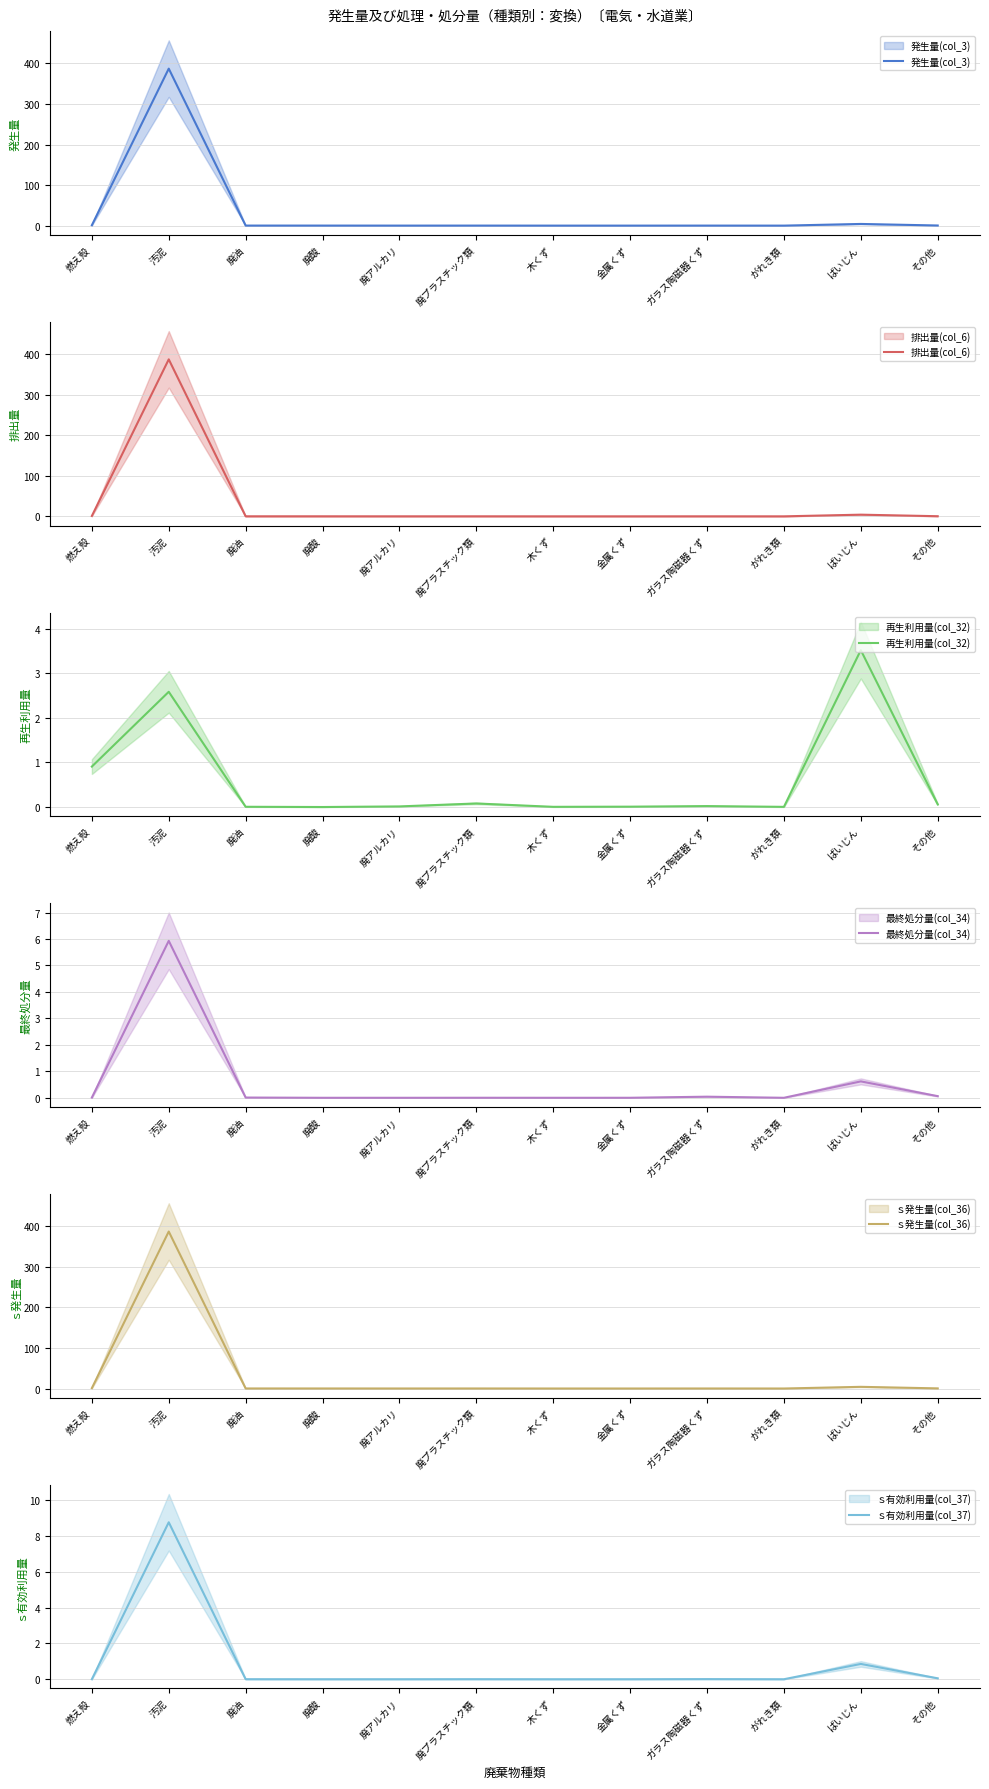

Which series has the largest total across all categories?

発生量(col_3)